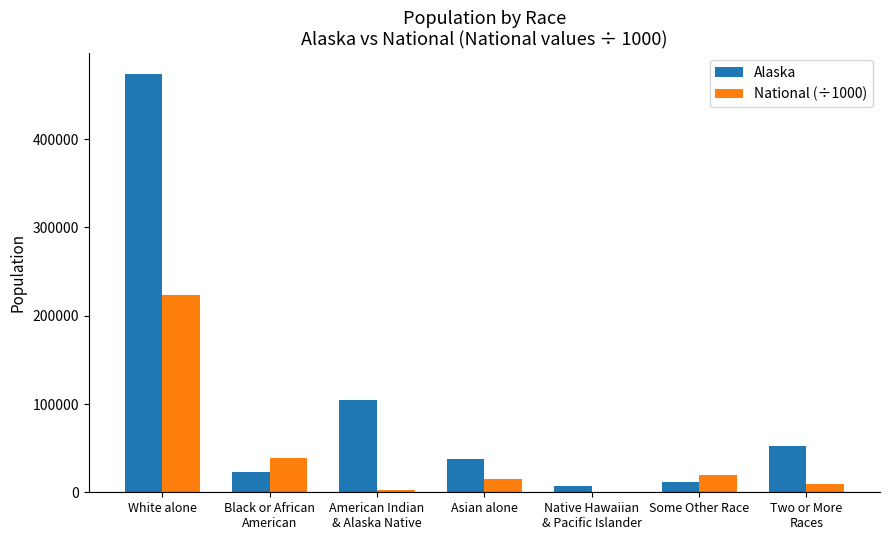

What is the total value across all series at Some Other Race?

30209